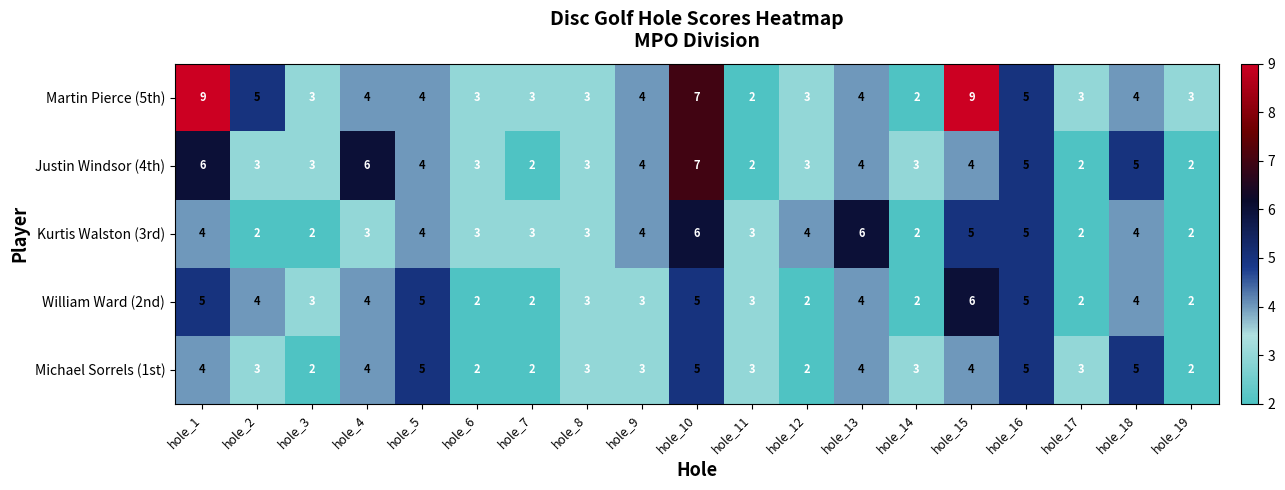

Count the Justin Windsor (4th) values in the range 3 to 5.

12